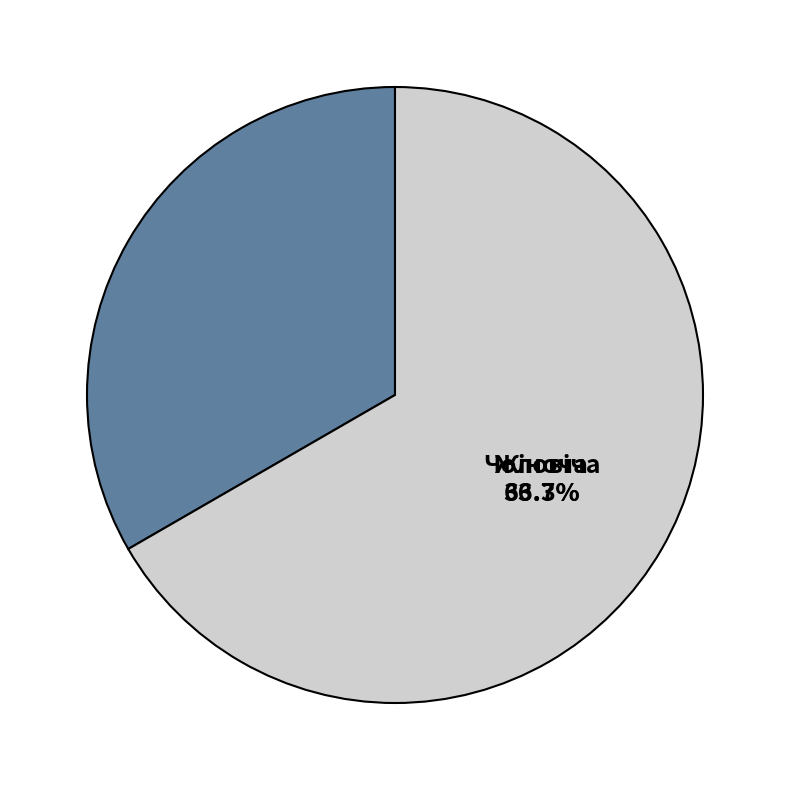

What is the change in value from Чоловіча to Жіноча?

+1